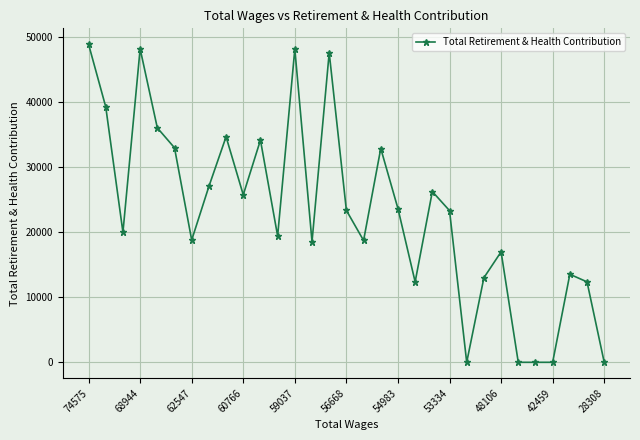

True or false: the data has more than 2 interior local peaks.

True